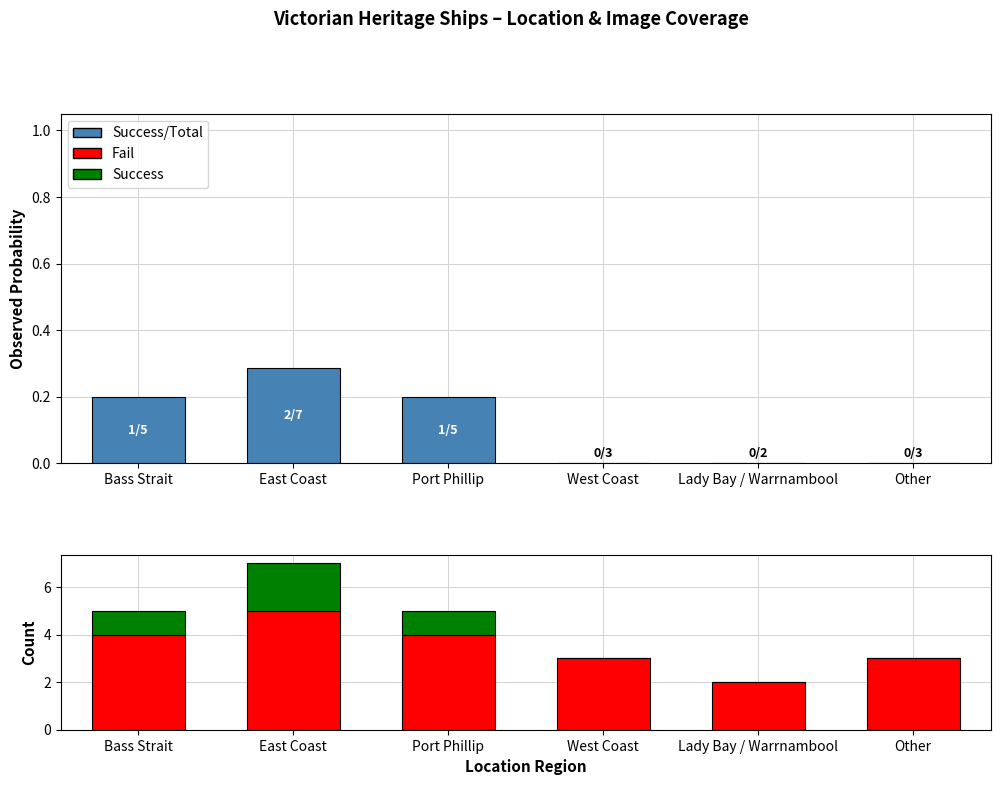

How many bars are there in total?

18